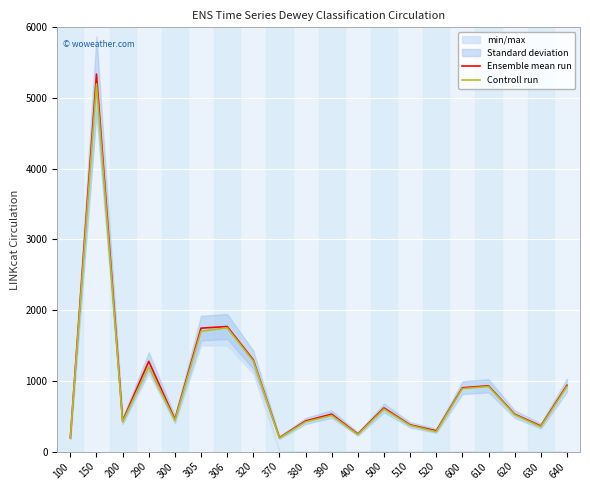

What is the maximum value for Ensemble mean run?

5338